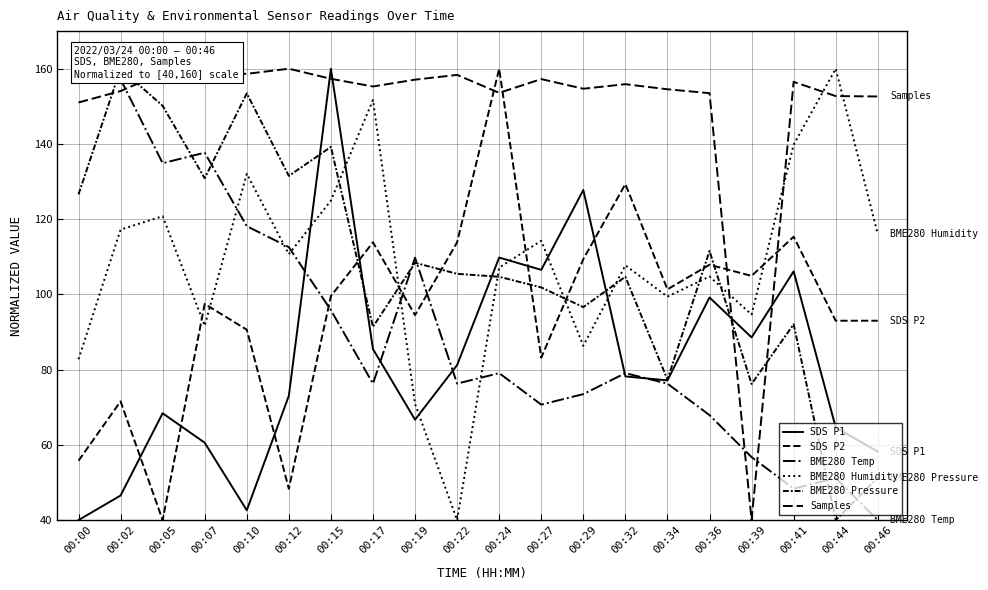

Reading left to right, list all the values displayed in this chart.

SDS P1: 40.0	46.5	68.4	60.6	42.6	73.1	160.0	85.5	66.7	81.2	109.8	106.5	127.8	78.2	77.1	99.2	88.6	106.1	64.7	58.2
SDS P2: 55.8	71.6	40.0	97.5	90.6	48.3	99.6	113.8	94.5	113.8	160.0	83.2	109.4	129.3	101.3	107.9	104.9	115.3	93.0	93.0
BME280 Temp: 160.0	157.2	134.9	137.7	118.1	112.6	95.8	76.3	109.8	76.3	79.1	70.7	73.5	79.1	76.3	67.9	56.7	48.4	51.2	40.0
BME280 Humidity: 82.8	117.2	120.8	91.7	132.1	110.7	125.0	151.7	70.9	40.0	107.1	114.3	86.3	107.7	99.4	104.8	94.7	139.8	160.0	116.0
BME280 Pressure: 126.6	160.0	150.2	130.9	153.5	131.5	139.2	91.4	108.4	105.5	104.7	101.9	96.6	104.7	77.3	111.5	76.2	92.1	40.0	51.3
Samples: 151.0	154.1	158.9	158.6	158.6	160.0	157.3	155.3	157.1	158.4	153.6	157.2	154.7	155.9	154.5	153.5	40.0	156.5	152.7	152.6